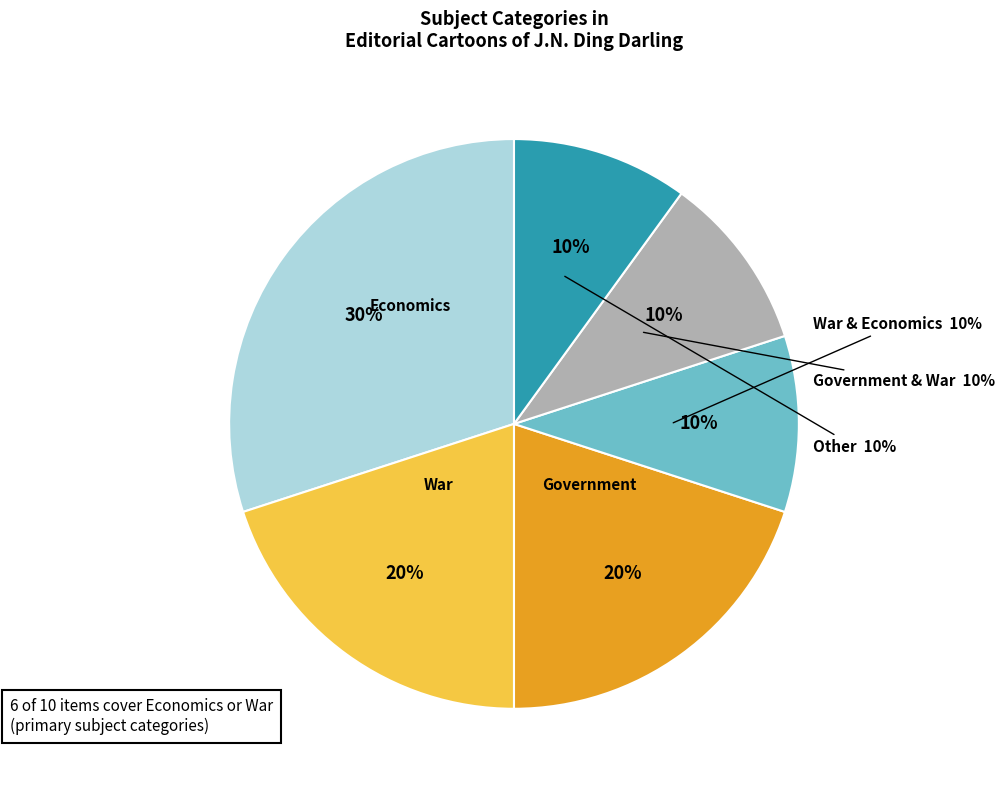

How many segments does this pie chart have?

6